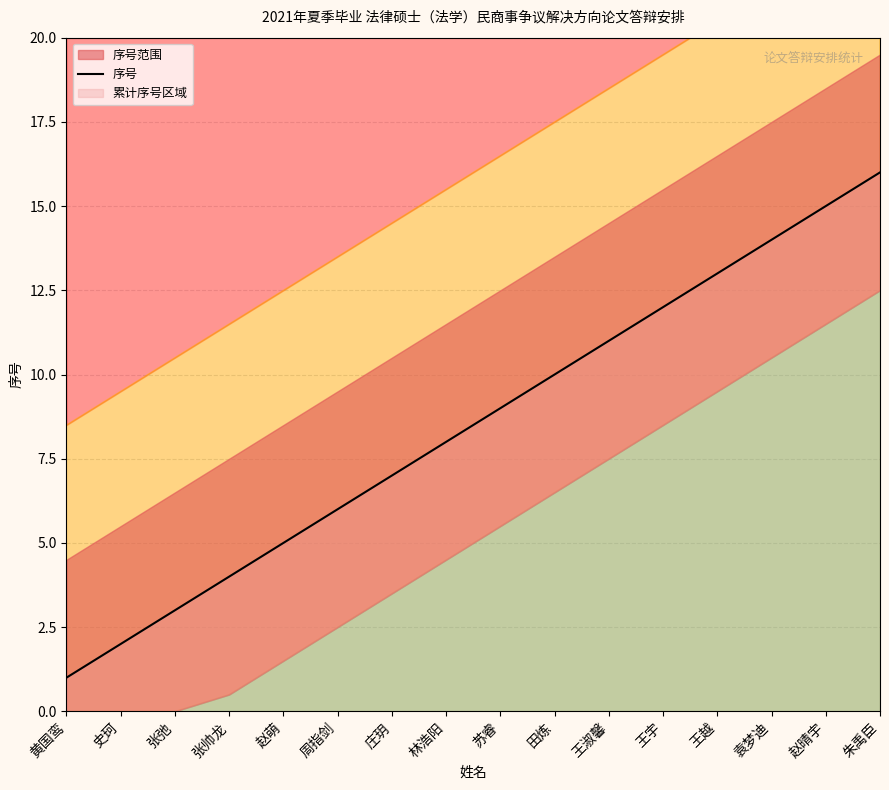

Reading left to right, list all the values displayed in this chart.

黄国鸾=1	史珂=2	张弛=3	张帅龙=4	赵萌=5	周指剑=6	庄玥=7	林浩阳=8	苏睿=9	田炼=10	王淑馨=11	王宇=12	王越=13	袁梦迪=14	赵晴宇=15	朱禹臣=16